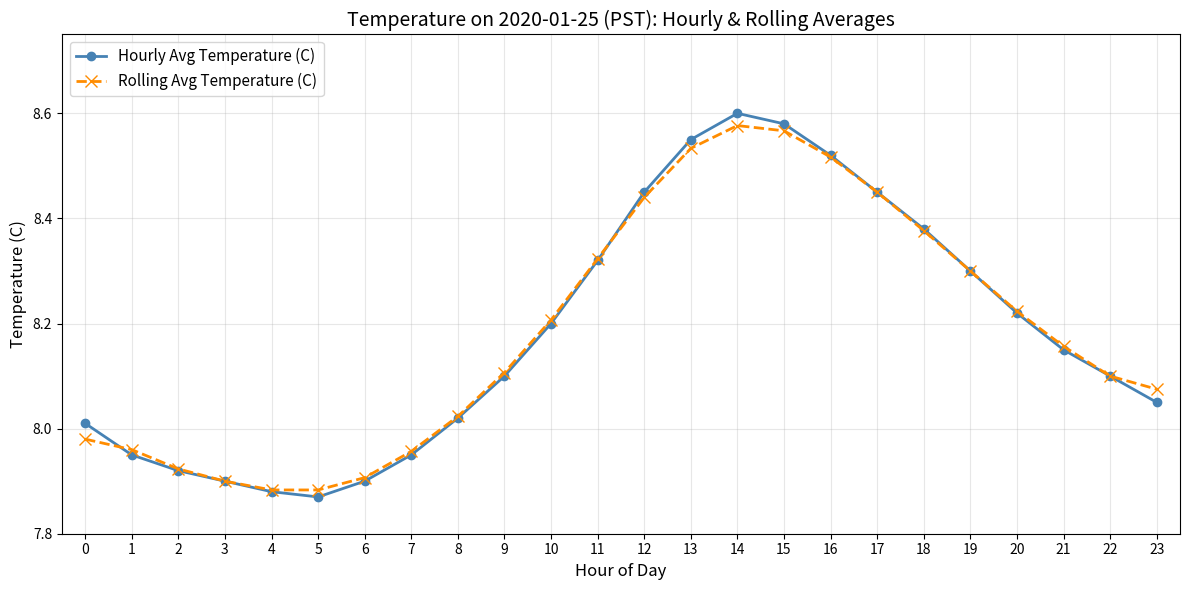

At how many categories does at least one series exceed 8?

17